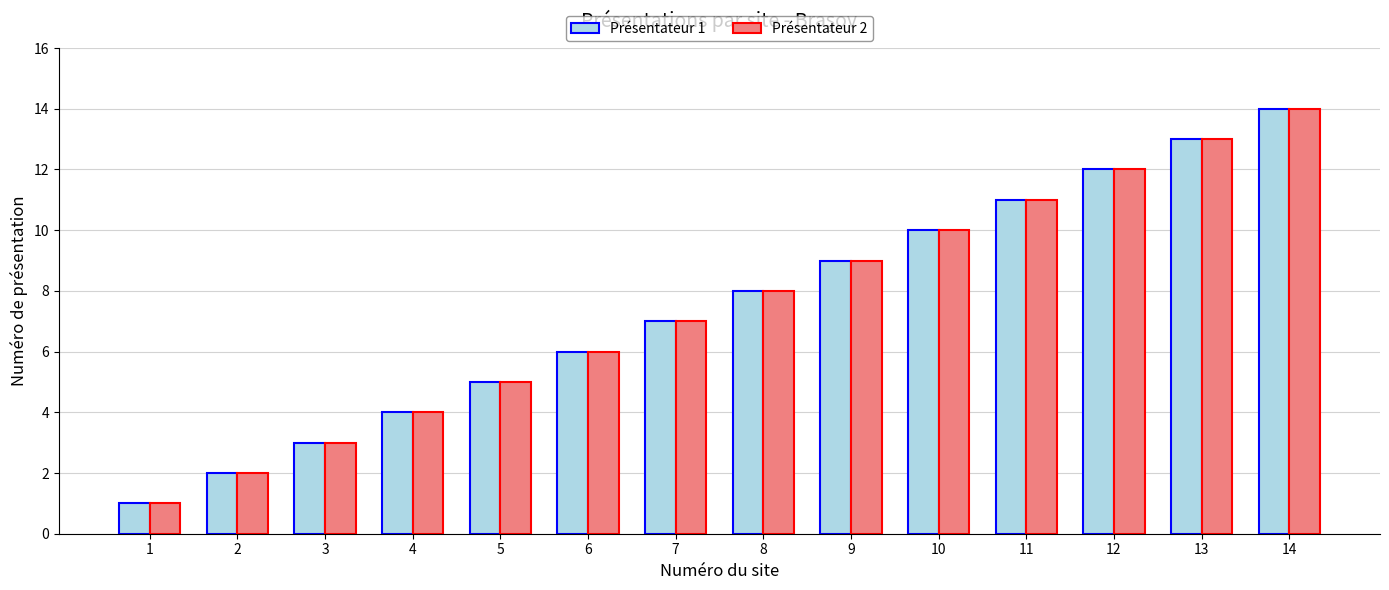

At which category is the sum across all series the highest?

14